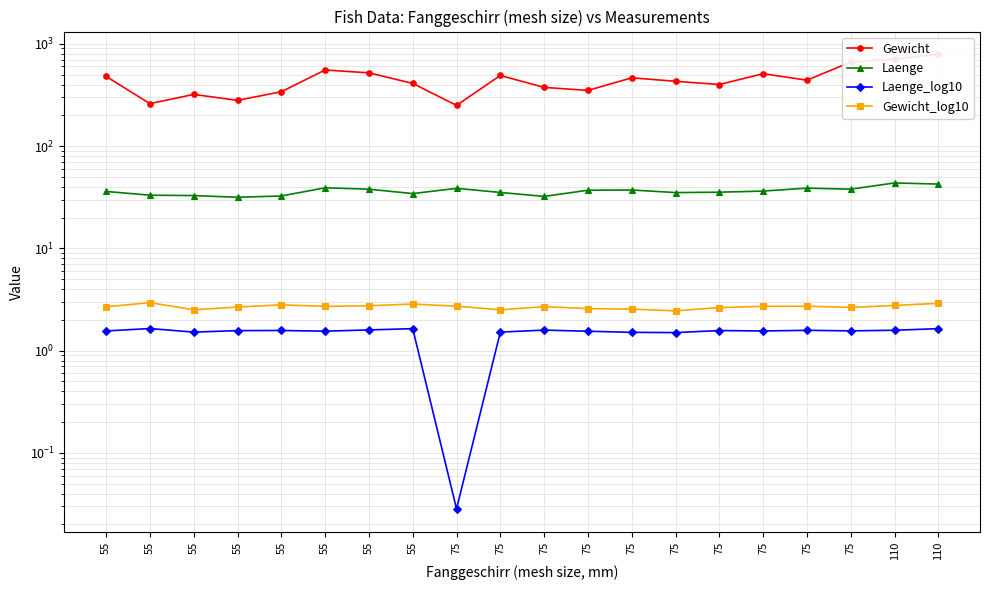

At which label does Laenge reach its minimum?

55